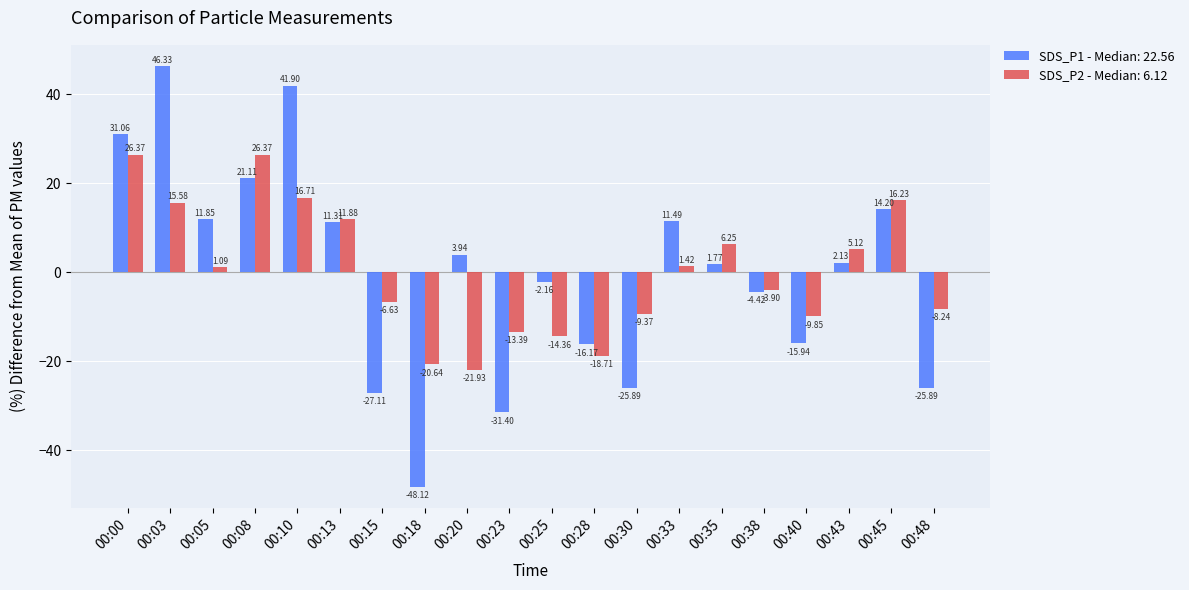

What is the difference between the maximum and minimum values in the SDS_P2 - Median: 6.12 series?

48.3